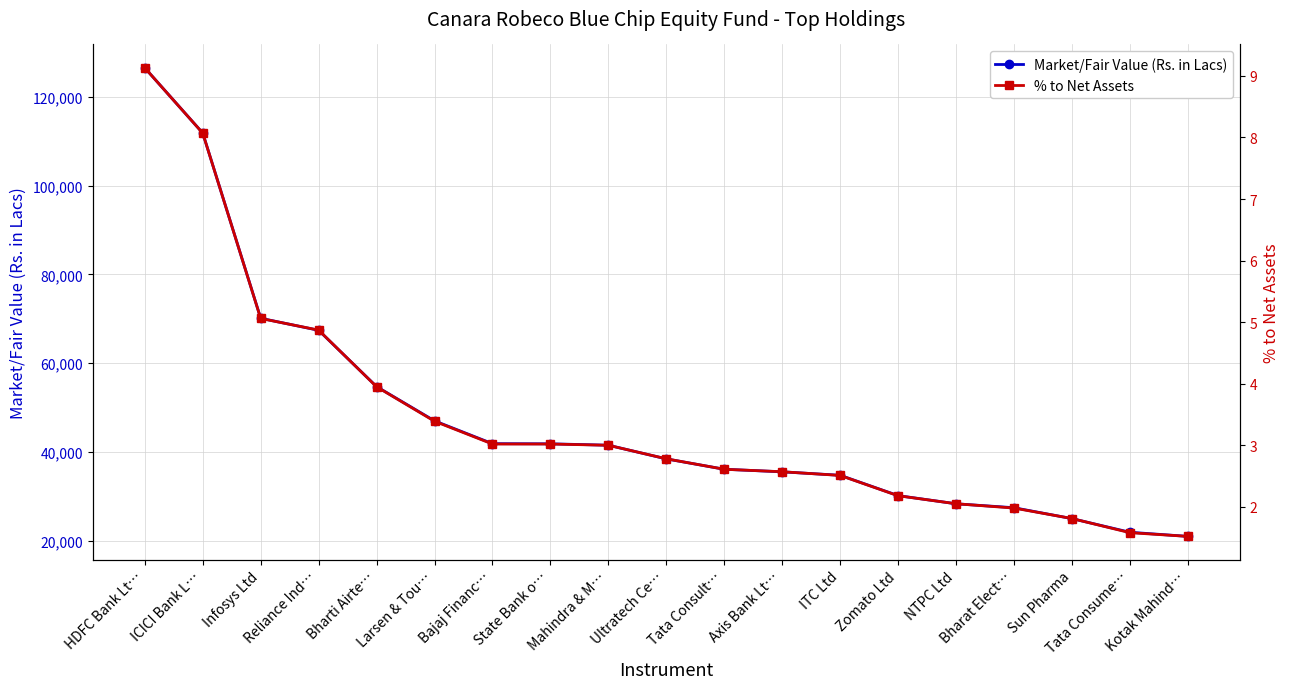

What is the difference between the maximum and minimum values in the Market/Fair Value (Rs. in Lacs) series?

105483.2